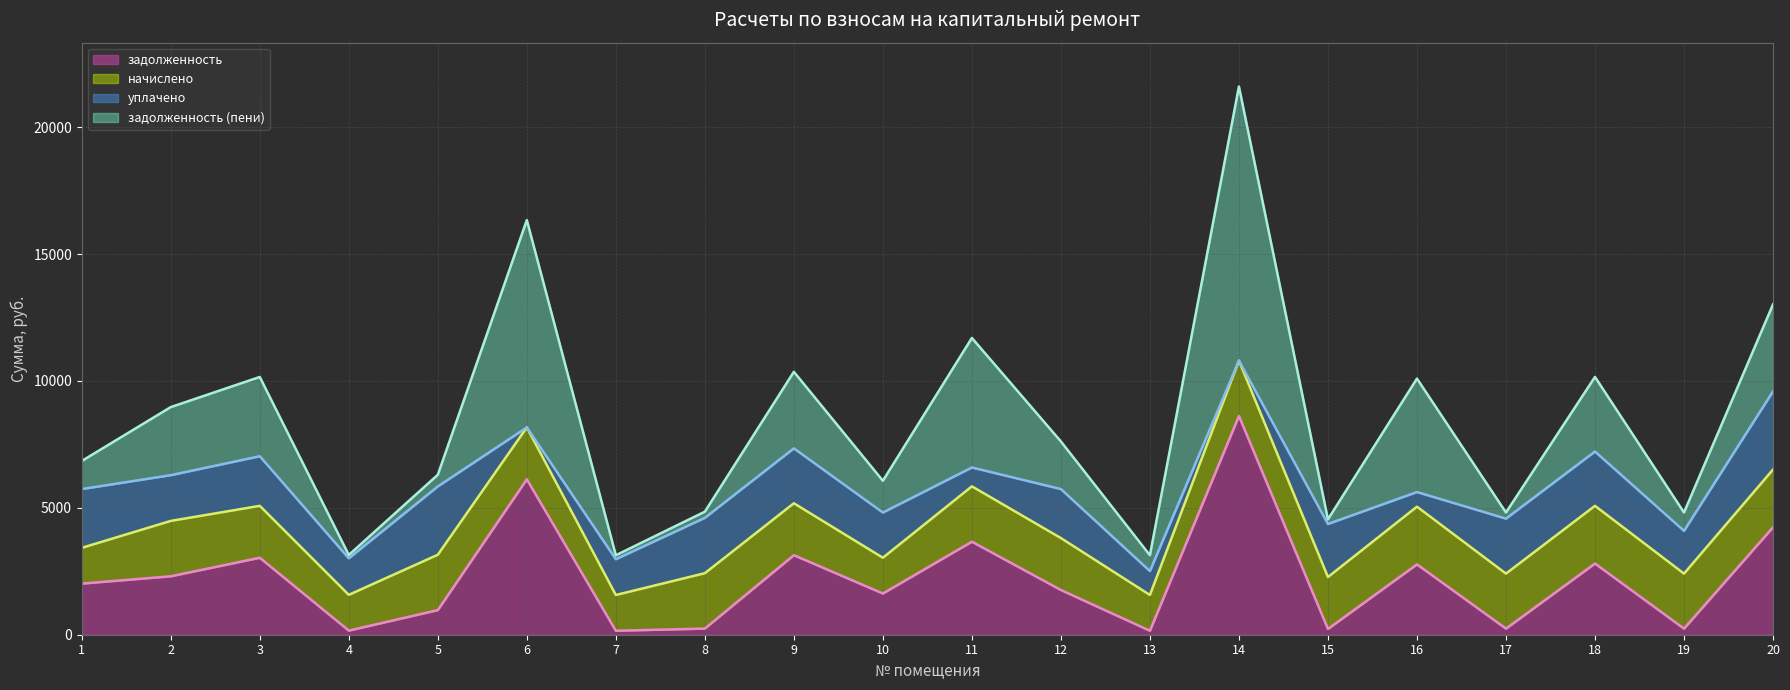

Where does the задолженность series first go above 2014?

1